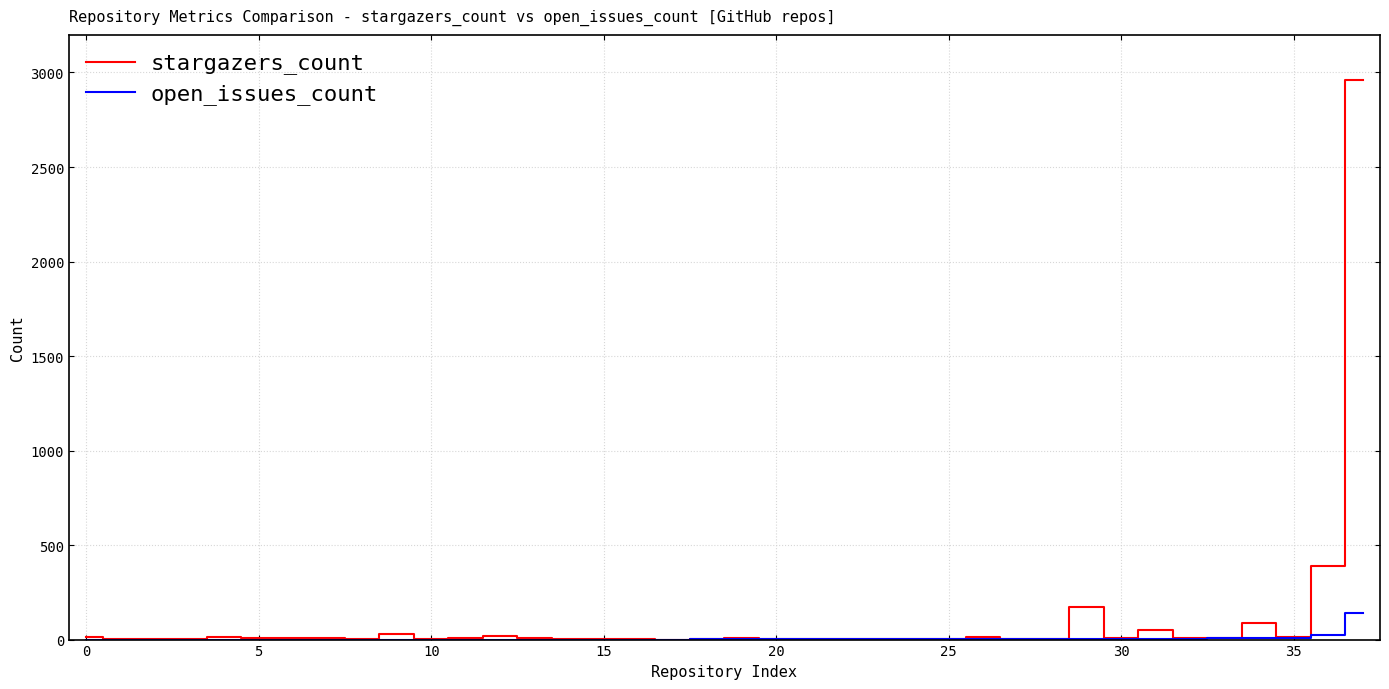

What is the maximum value for open_issues_count?

143